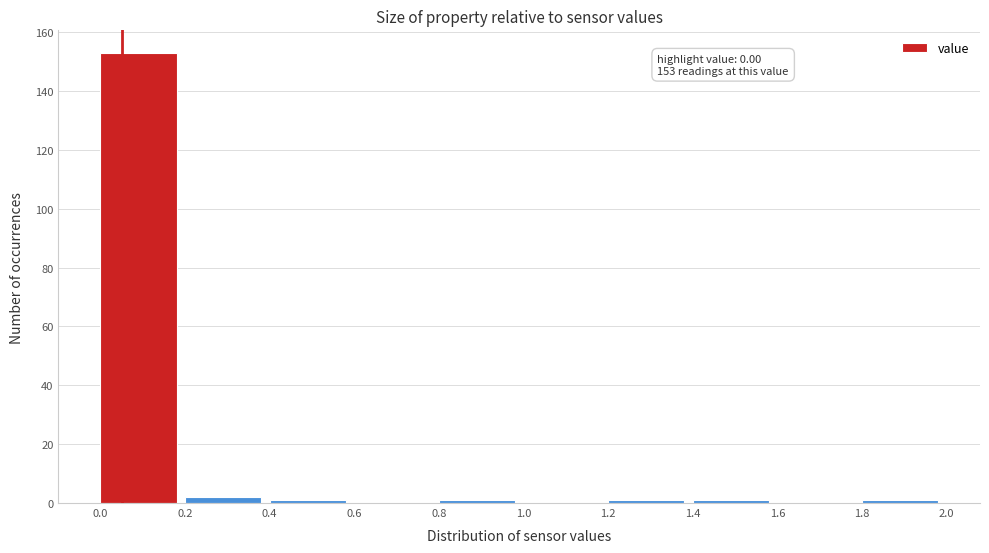

Which range on the x-axis has the tallest bar?

0.0 to 0.2